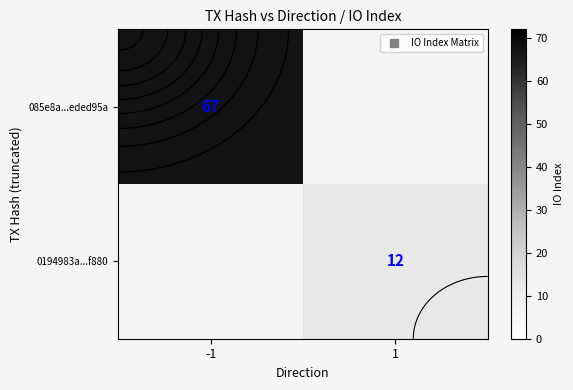

What is the smallest value displayed?

12.0